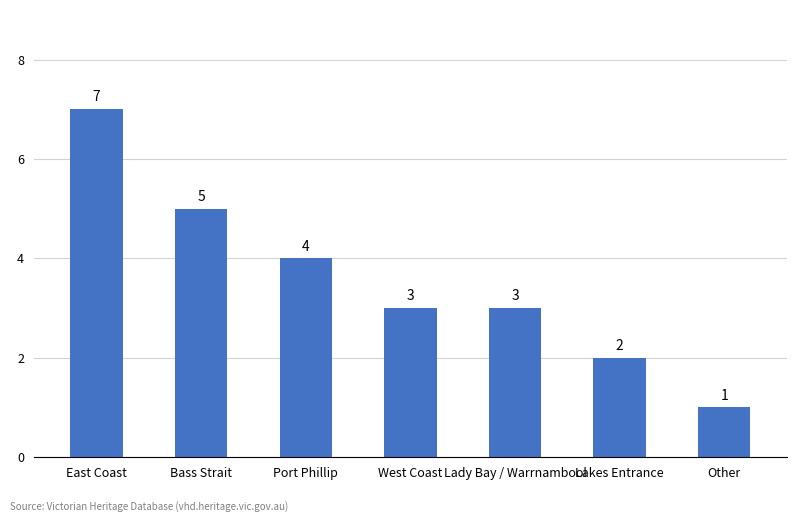

At which label does the data first exceed 3?

East Coast